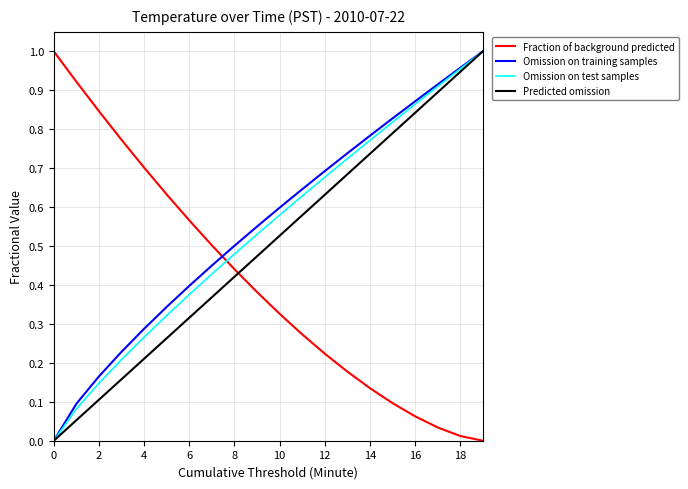

True or false: Omission on training samples has more than 0 interior local peaks.

False